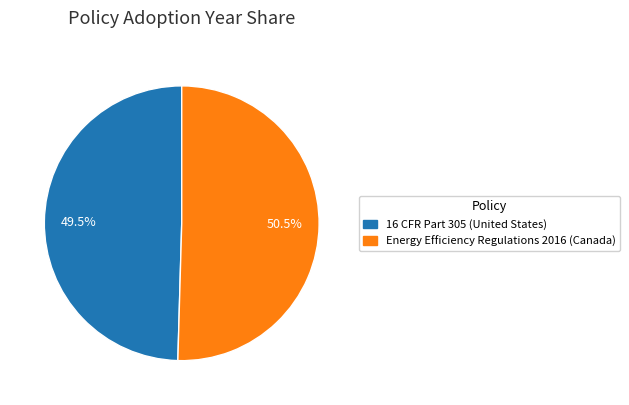

Do Energy Efficiency Regulations 2016 (Canada) and 16 CFR Part 305 (United States) together represent more than half of the pie?

Yes